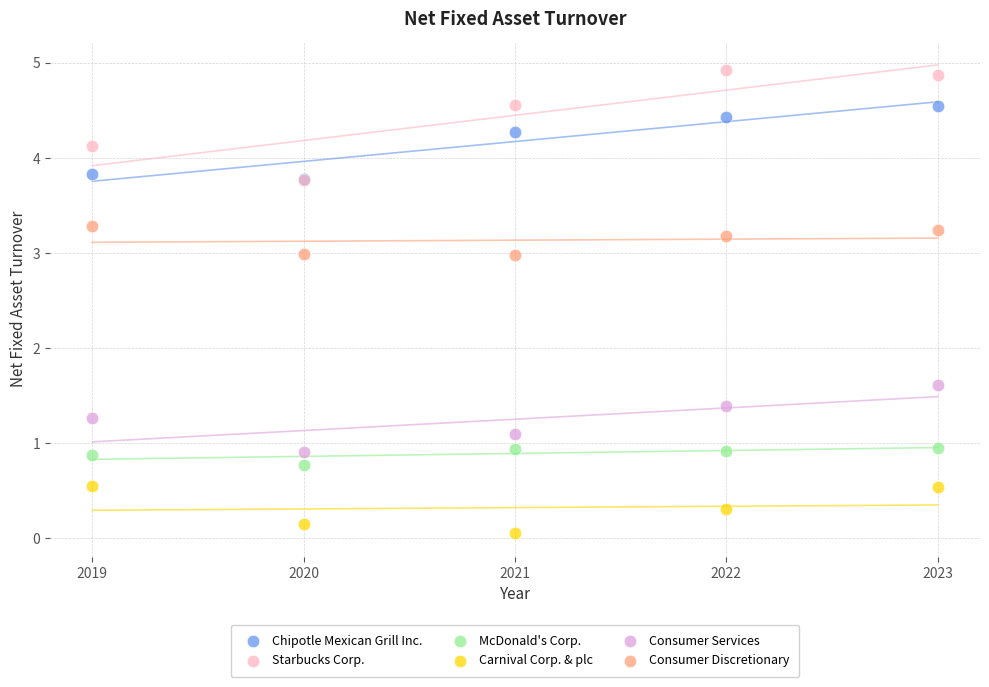

Which series reaches the minimum Y coordinate?

Carnival Corp. & plc